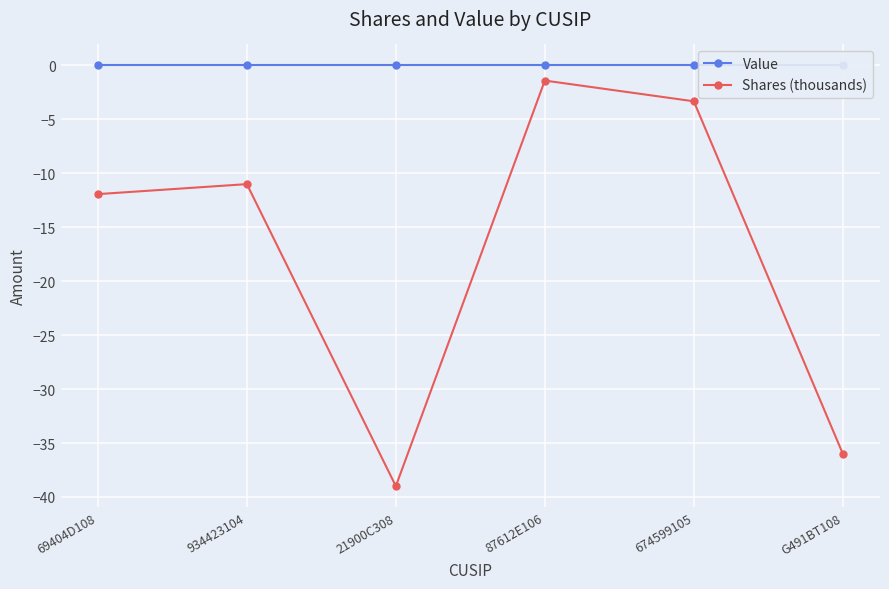

True or false: Shares (thousands) and Value intersect in this chart.

False